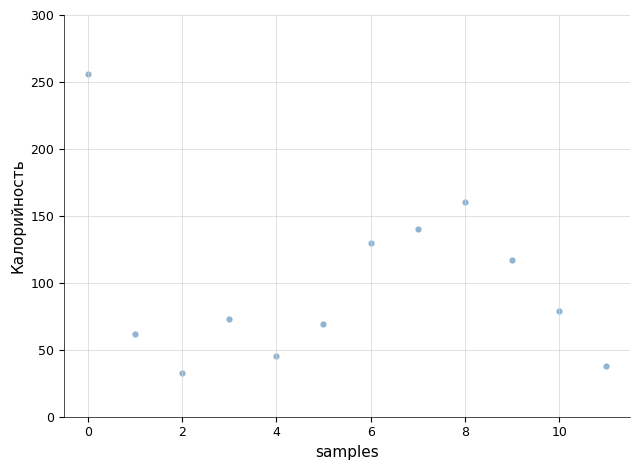

What Y value in the scatter plot is closest to 144?

140